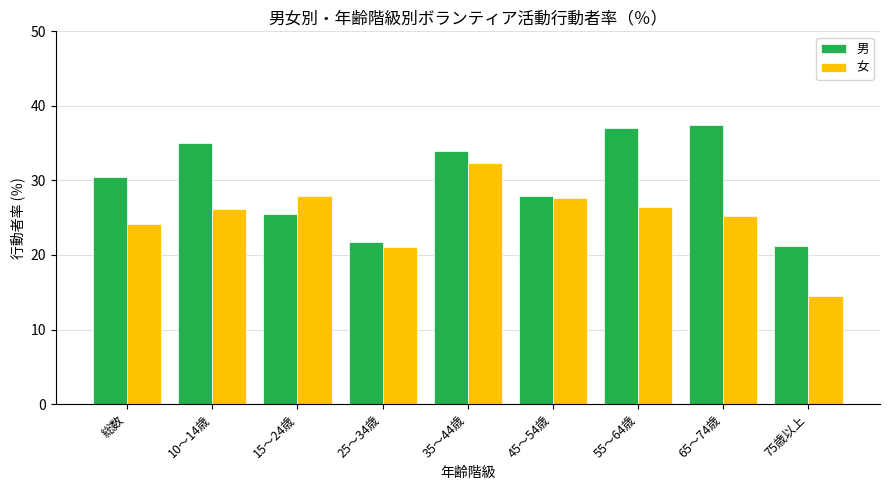

Which series changed the most between 35～44歳 and 75歳以上?

女